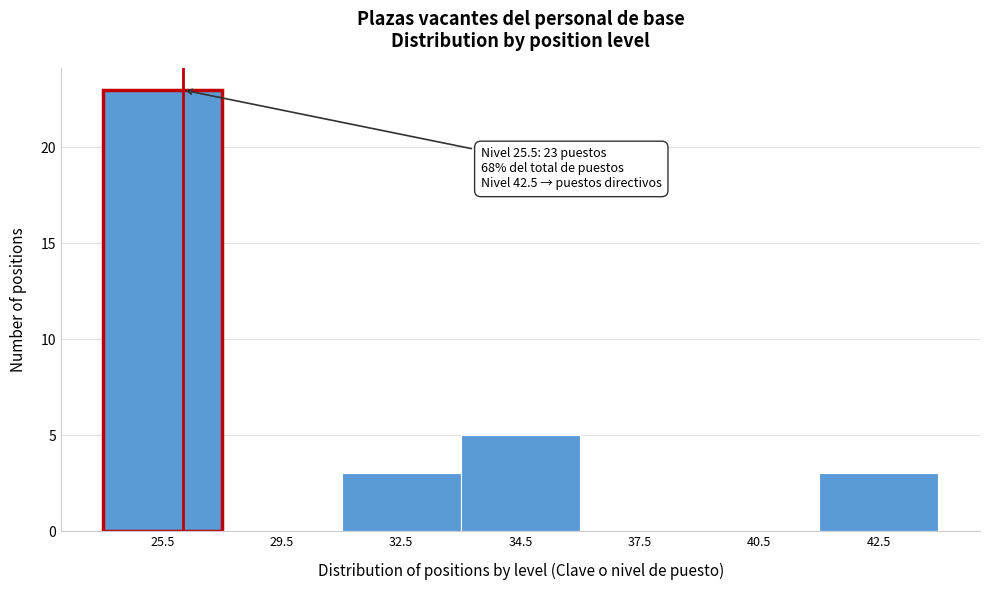

Reading right to left, extract all data points from this chart.

42.5=3	40.5=0	37.5=0	34.5=5	32.5=3	29.5=0	25.5=23